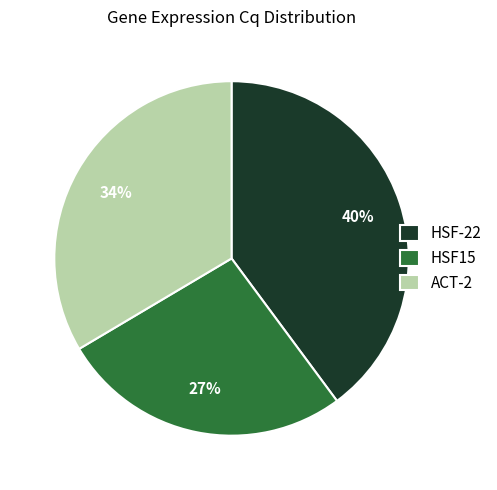

The ACT-2 slice represents 18% of the pie. True or false?

False